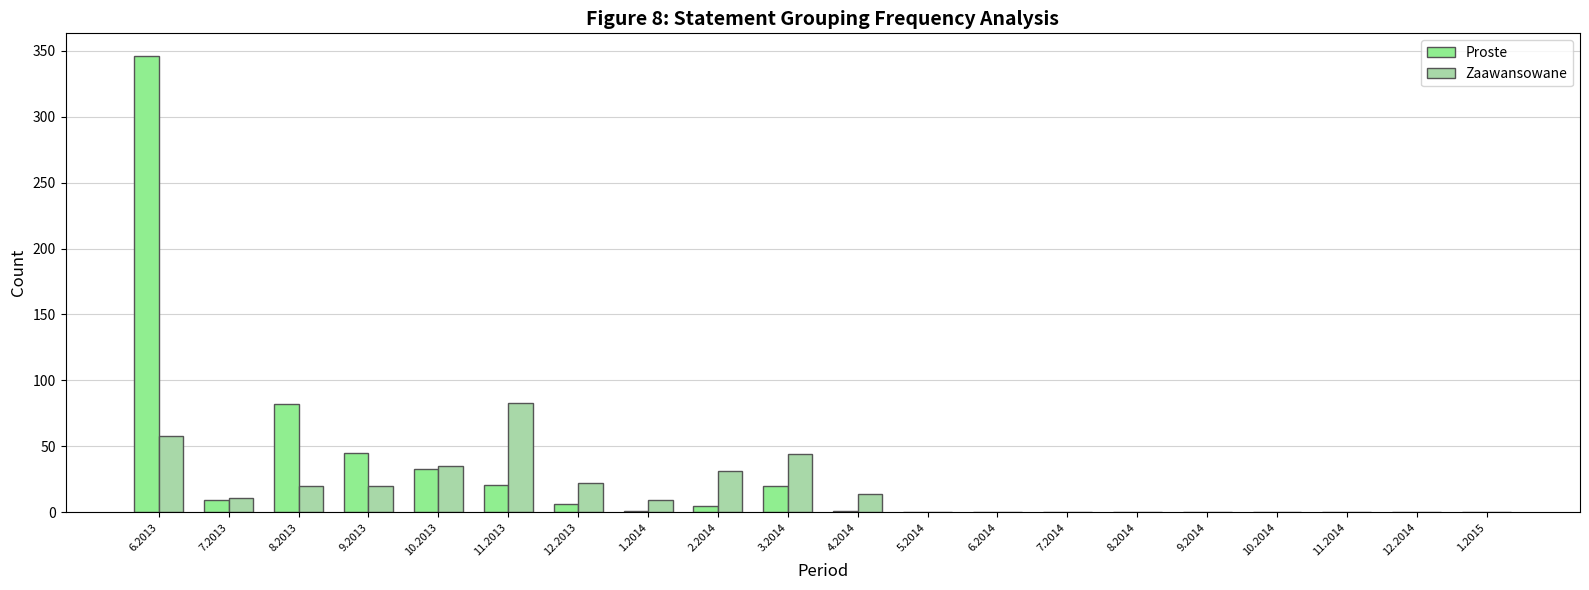

Is it true that Proste equals 13 at 9.2013?

False